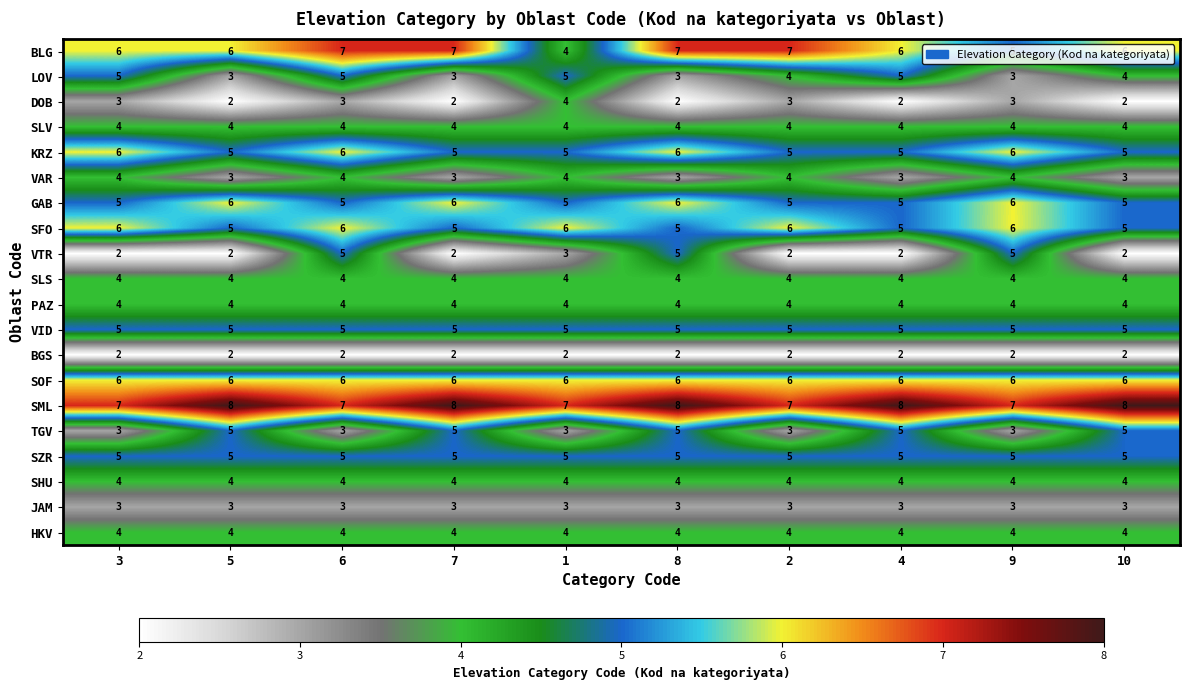

True or false: DOB has a value of 5 at 2.

False